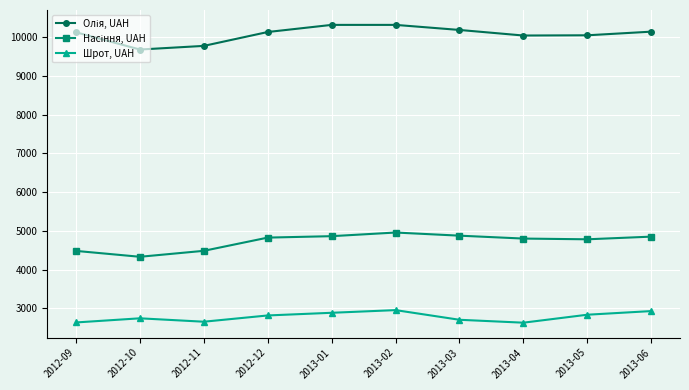

What is the difference between the second highest and minimum values in the Шрот, UAH series?

300